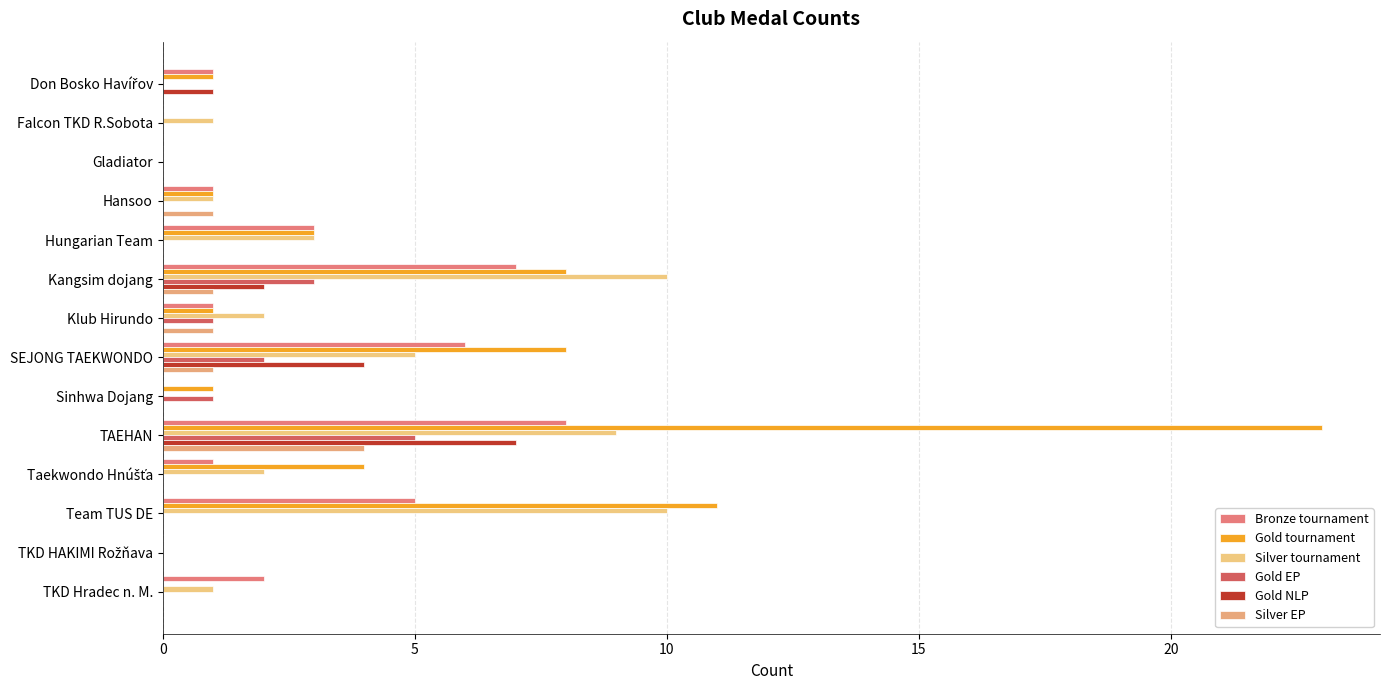

At which category is the sum across all series the highest?

TAEHAN